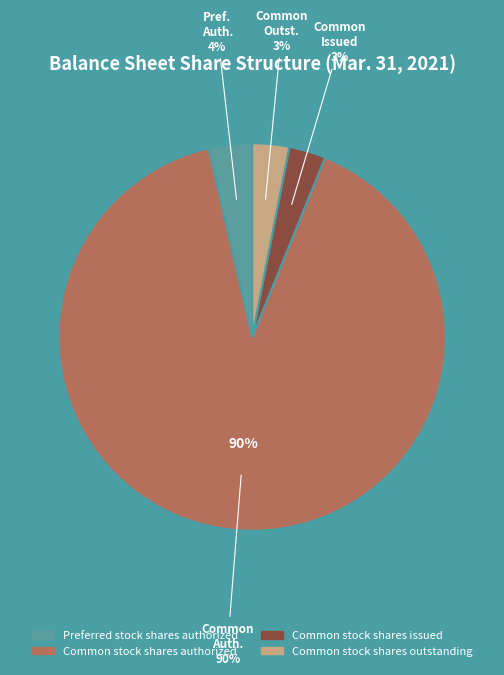

What is the total percentage of Common stock shares issued and Common stock shares outstanding?

6.1%